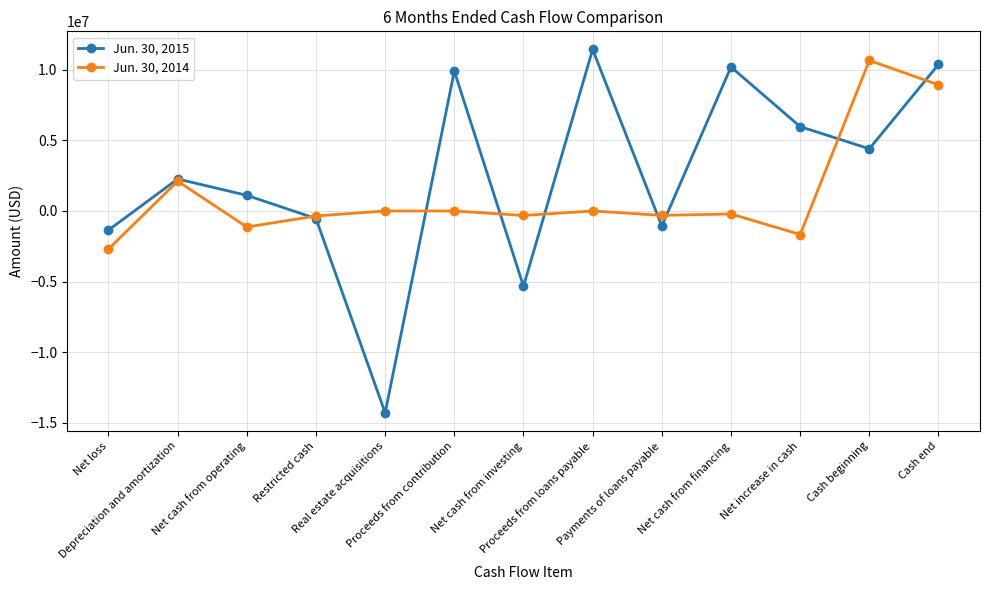

List the series in order of their peak value, highest first.

Jun. 30, 2015, Jun. 30, 2014